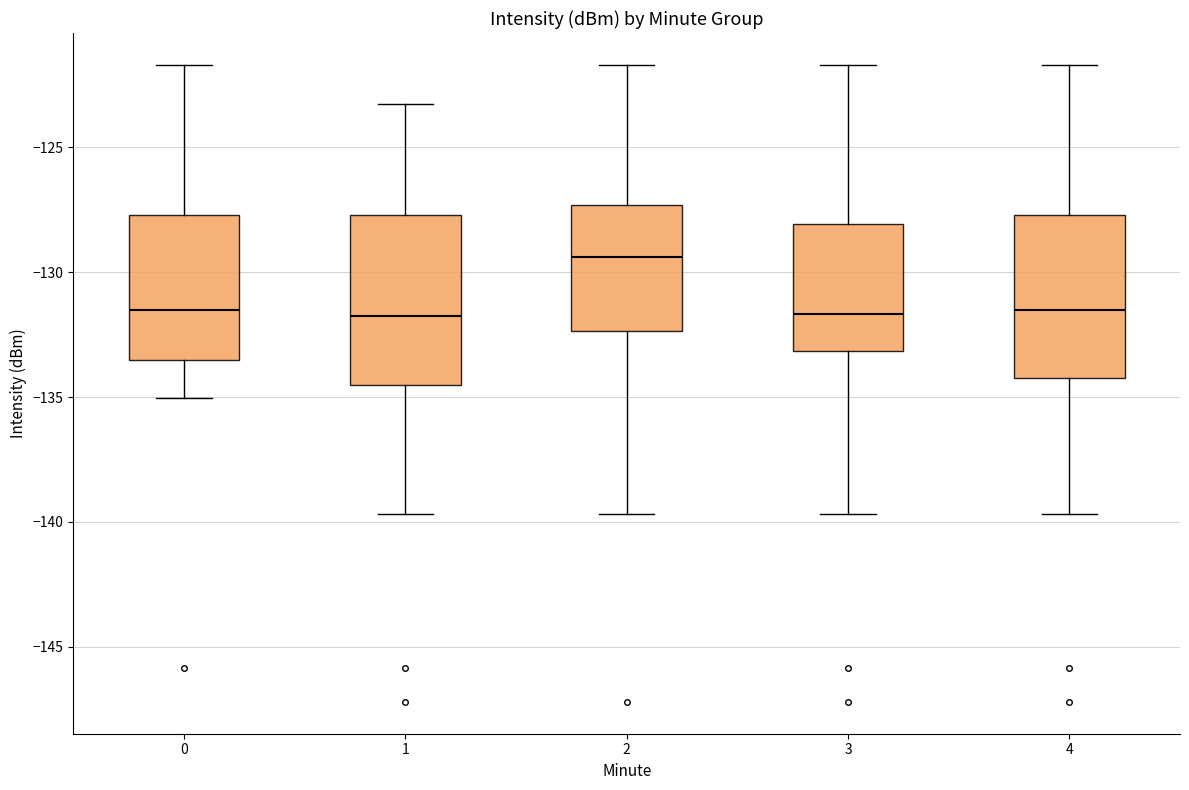

Reading left to right, read every box against the y-axis: the position of its median line, the range the box covers, and the ends of its whiskers. The values are not printed on the chart, so give them approximately, as read against the axis.

0: median -131.5, box -133.5 to -127.5, whiskers -135.0 to -121.5
1: median -131.5, box -134.5 to -127.5, whiskers -139.5 to -123.5
2: median -129.5, box -132.5 to -127.5, whiskers -139.5 to -121.5
3: median -131.5, box -133.0 to -128.0, whiskers -139.5 to -121.5
4: median -131.5, box -134.0 to -127.5, whiskers -139.5 to -121.5